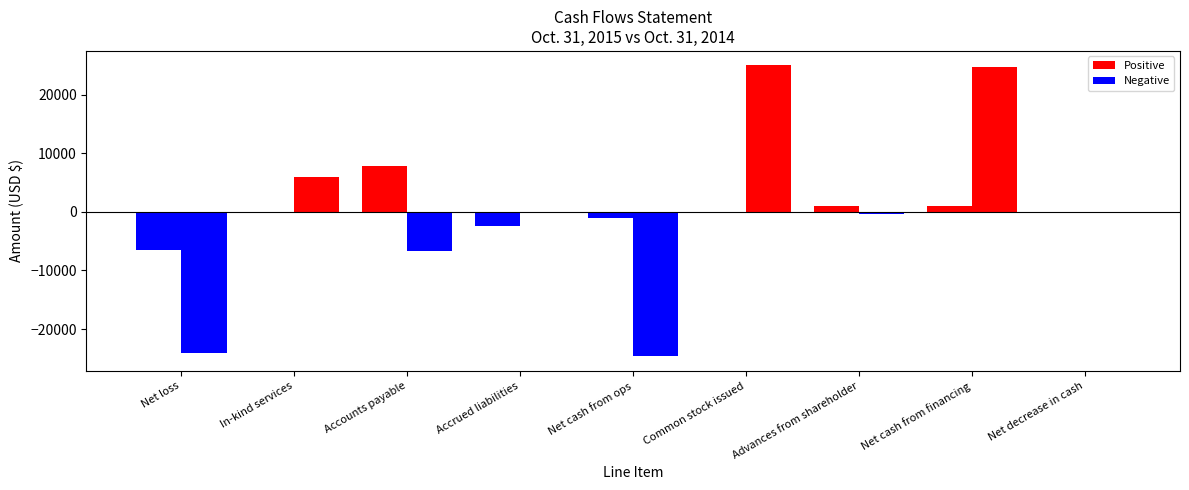

Count the number of data series in this chart.

2